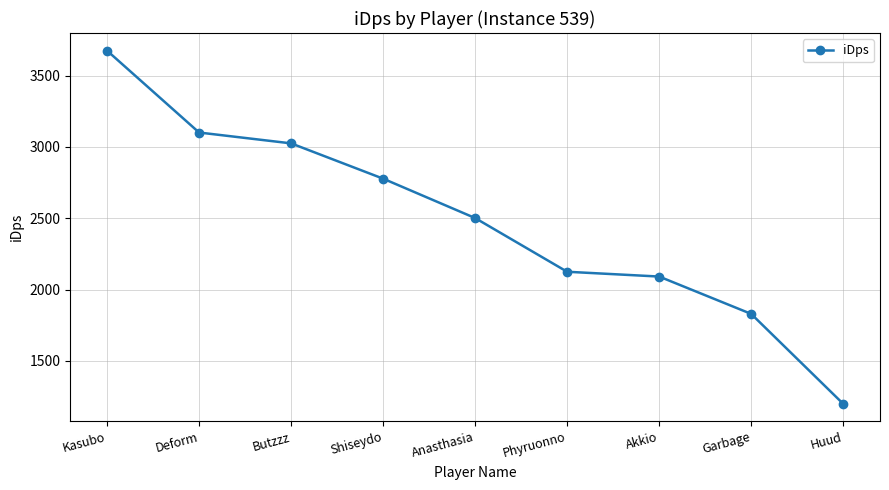

True or false: there are more than 0 points higher than both neighbors.

False